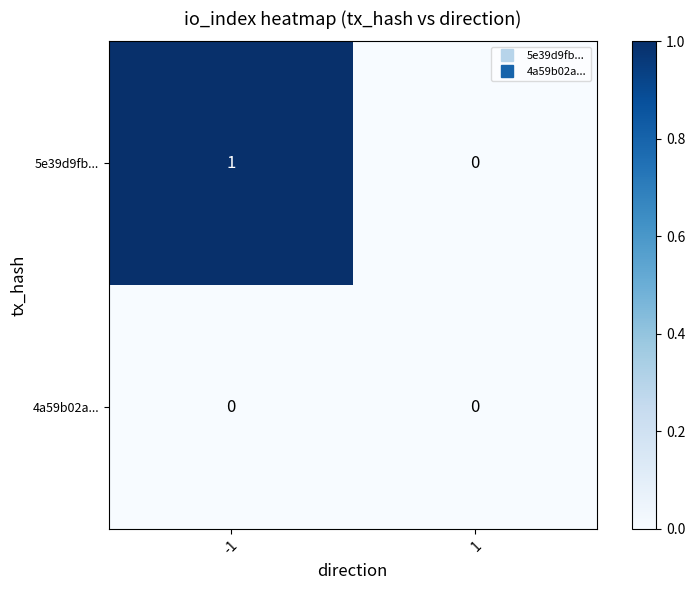

Which series has the widest spread of values?

row_0